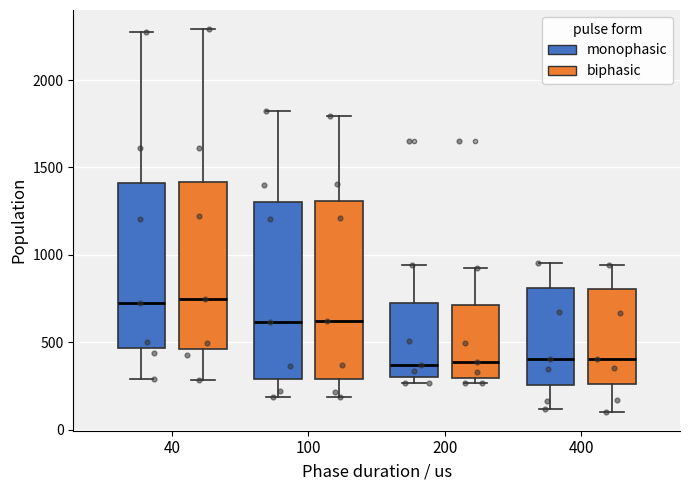

Reading left to right, read every box against the y-axis: the position of its median line, the range the box covers, and the ends of its whiskers. The values are not printed on the chart, so give them approximately, as read against the axis.

40 (monophasic): median 750, box 450 to 1400, whiskers 300 to 2300
40 (biphasic): median 750, box 450 to 1400, whiskers 300 to 2300
100 (monophasic): median 600, box 300 to 1300, whiskers 200 to 1800
100 (biphasic): median 600, box 300 to 1300, whiskers 200 to 1800
200 (monophasic): median 350, box 300 to 750, whiskers 250 to 950
200 (biphasic): median 400, box 300 to 700, whiskers 250 to 950
400 (monophasic): median 400, box 250 to 800, whiskers 100 to 950
400 (biphasic): median 400, box 250 to 800, whiskers 100 to 950